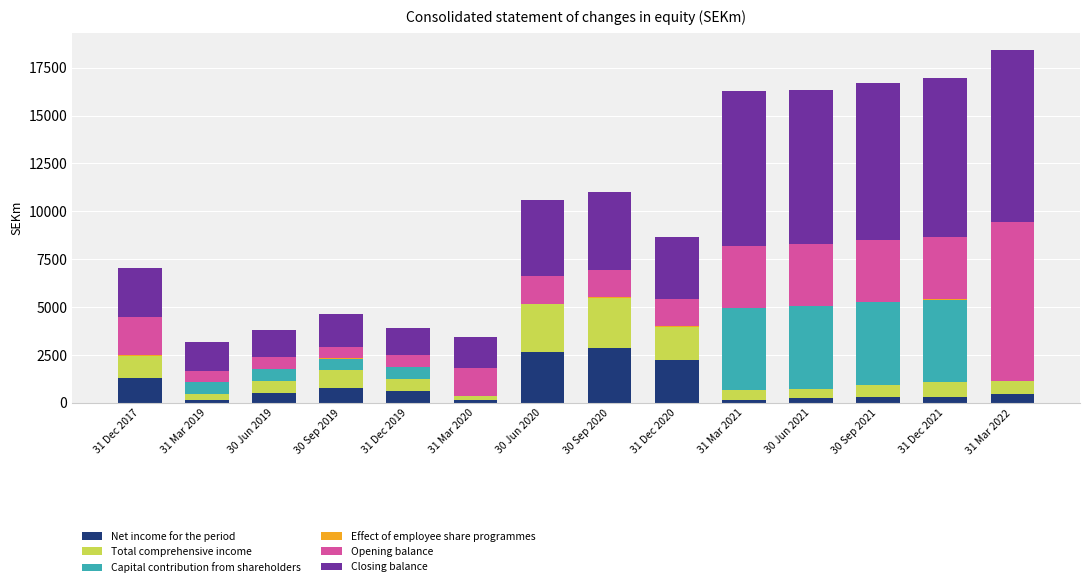

True or false: Net income for the period has a value of 3375 at 31 Dec 2020.

False